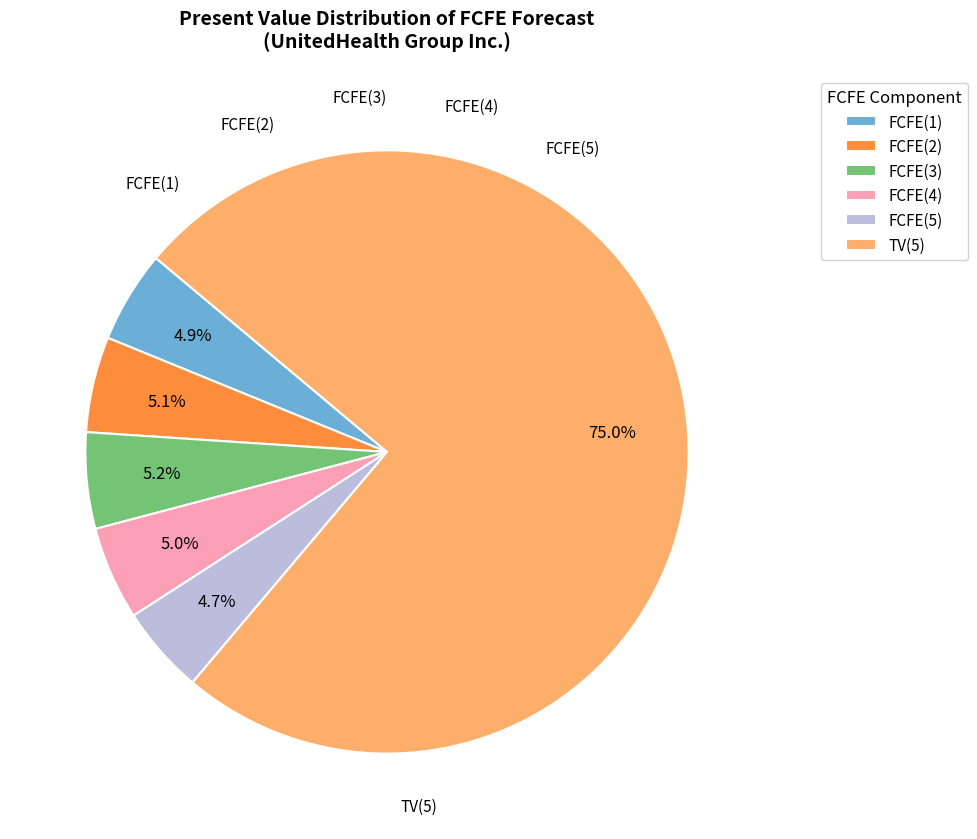

True or false: FCFE(2) accounts for 18% of the total.

False